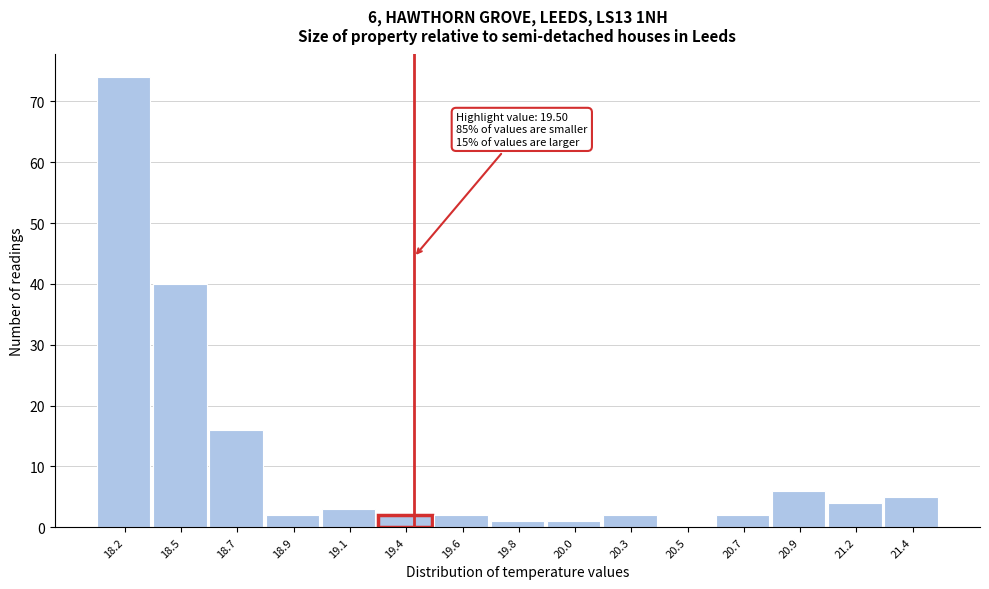

Reading left to right, list all the values displayed in this chart.

18.2=74	18.5=40	18.7=16	18.9=2	19.1=3	19.4=2	19.6=2	19.8=1	20.0=1	20.3=2	20.5=0	20.7=2	20.9=6	21.2=4	21.4=5